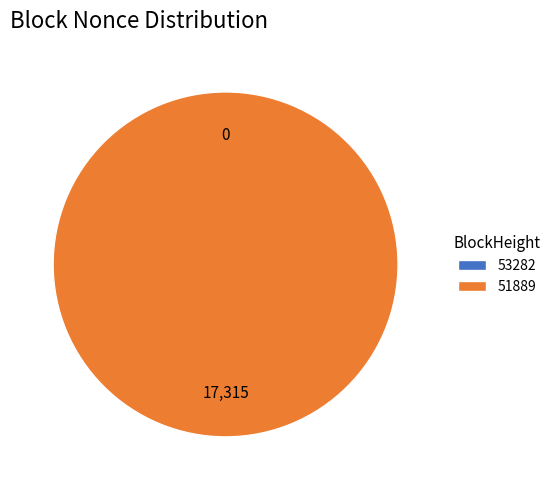

Which slice is the smallest?

53282